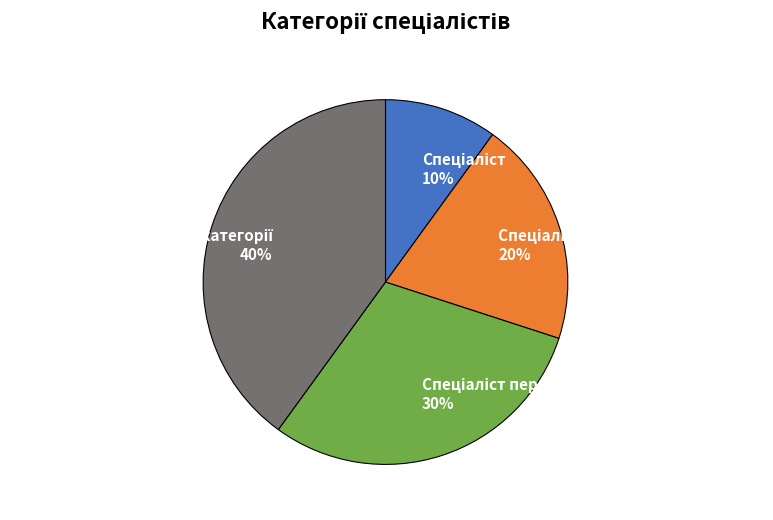

Is there any slice that represents more than half of the pie?

No